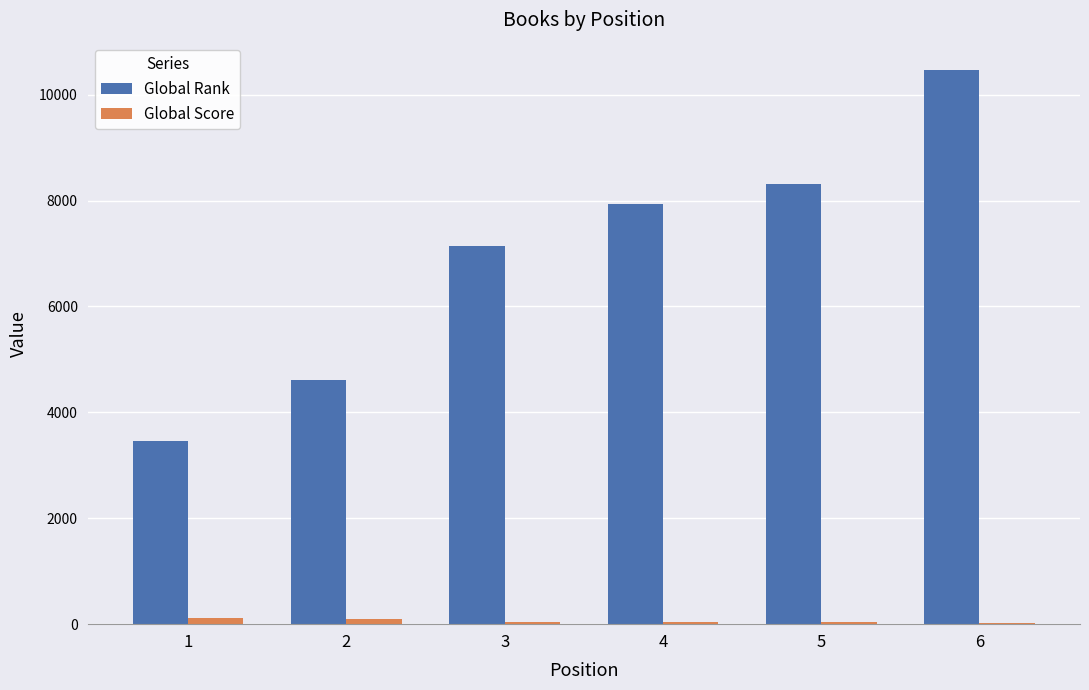

At which category is the sum across all series the highest?

6